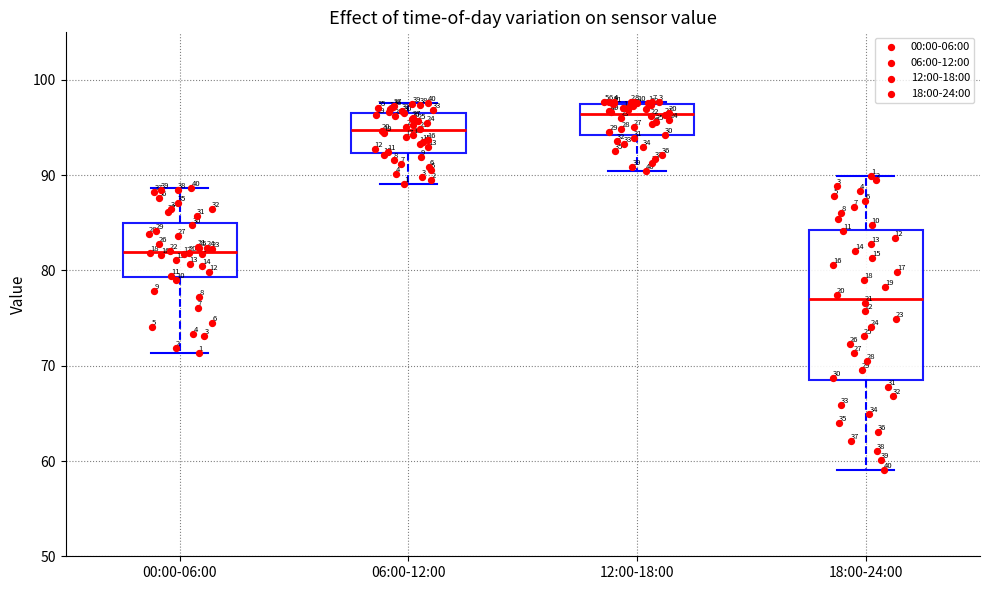

Which box has the highest median line?

12:00-18:00